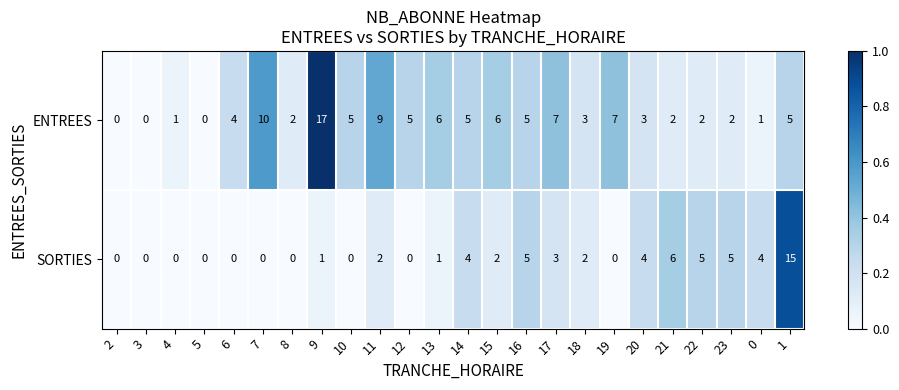

What is the maximum value for SORTIES?

15